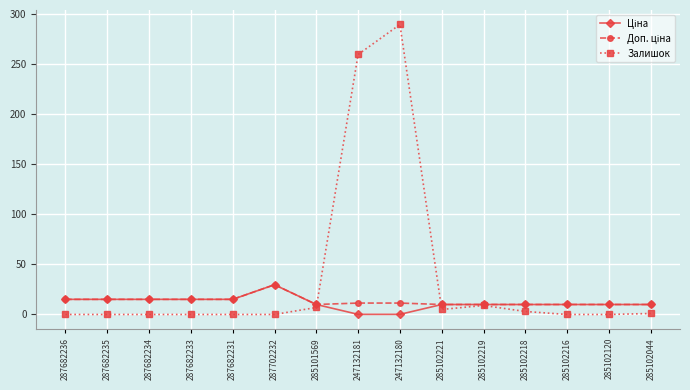

Which series has the largest range (max minus min)?

Залишок